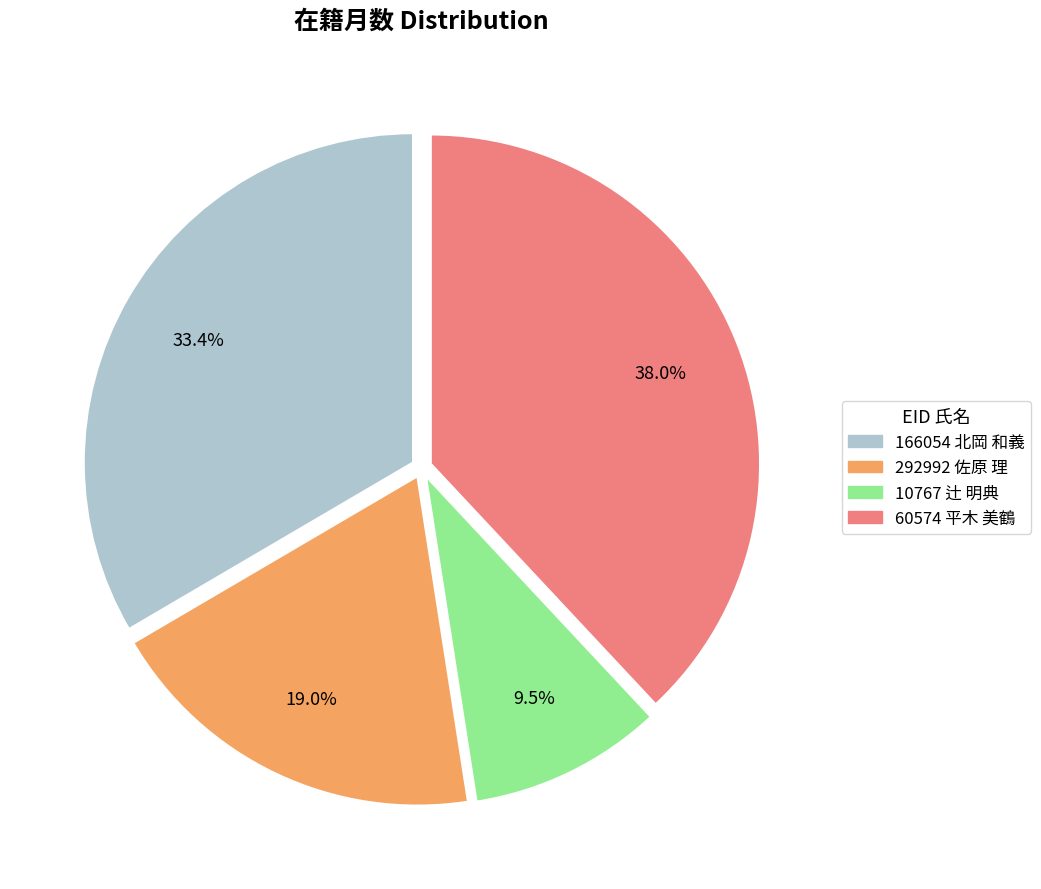

What percentage is the 60574 平木 美鶴 slice, to the nearest percent?

38%